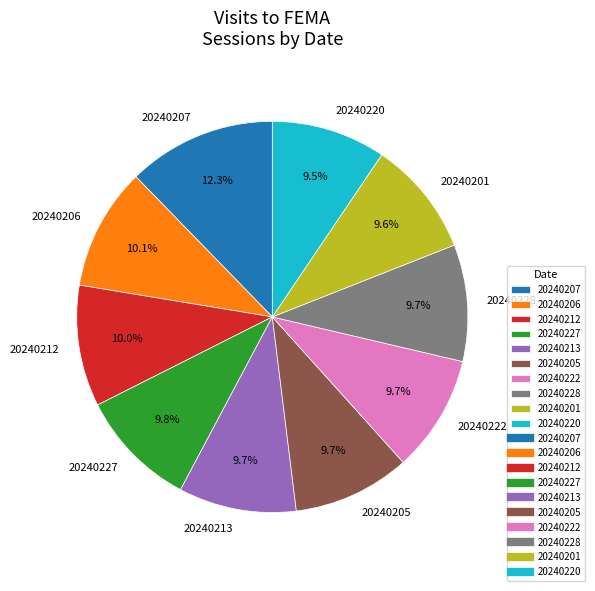

How many segments does this pie chart have?

10